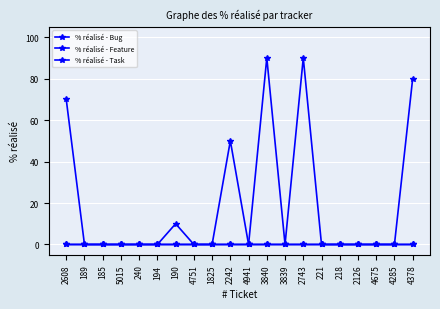

What position from the right is 185?

18